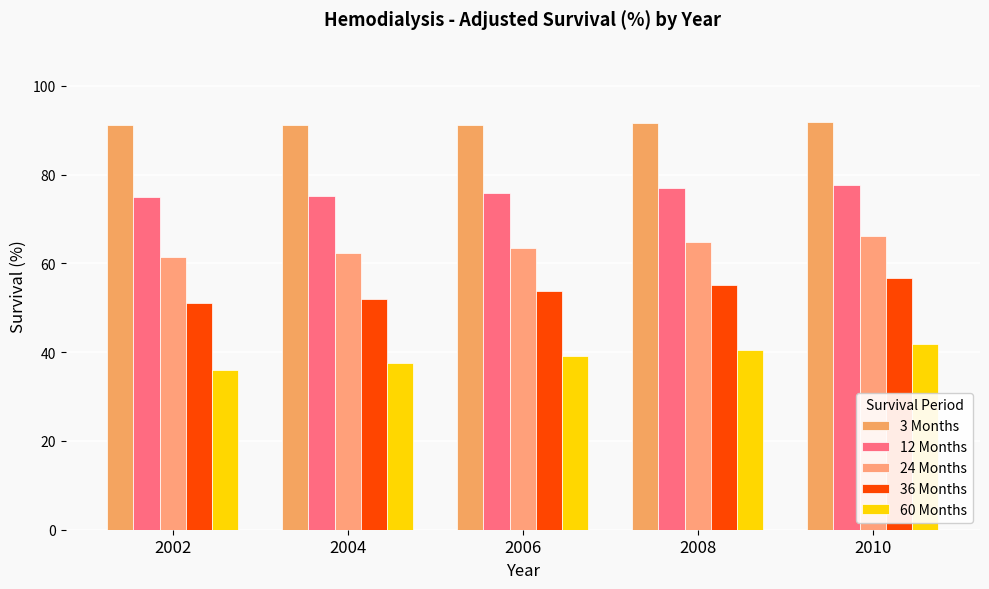

Reading left to right, list all the values displayed in this chart.

3 Months: 91.2	91.1	91.3	91.6	91.8
12 Months: 75.0	75.2	75.9	76.9	77.8
24 Months: 61.4	62.3	63.5	64.9	66.2
36 Months: 51.0	52.1	53.7	55.2	56.8
60 Months: 36.0	37.5	39.1	40.6	41.8